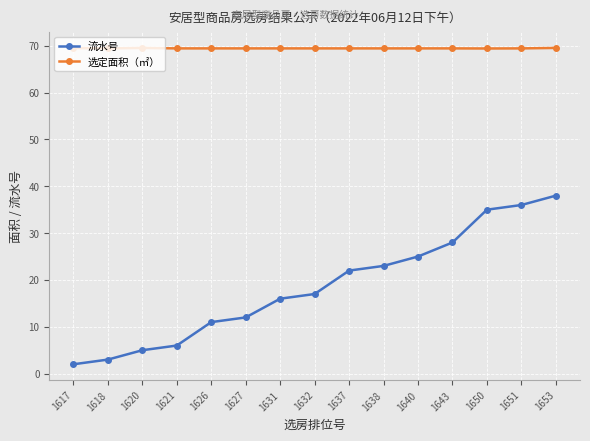

What is the maximum value shown in the chart?

69.5